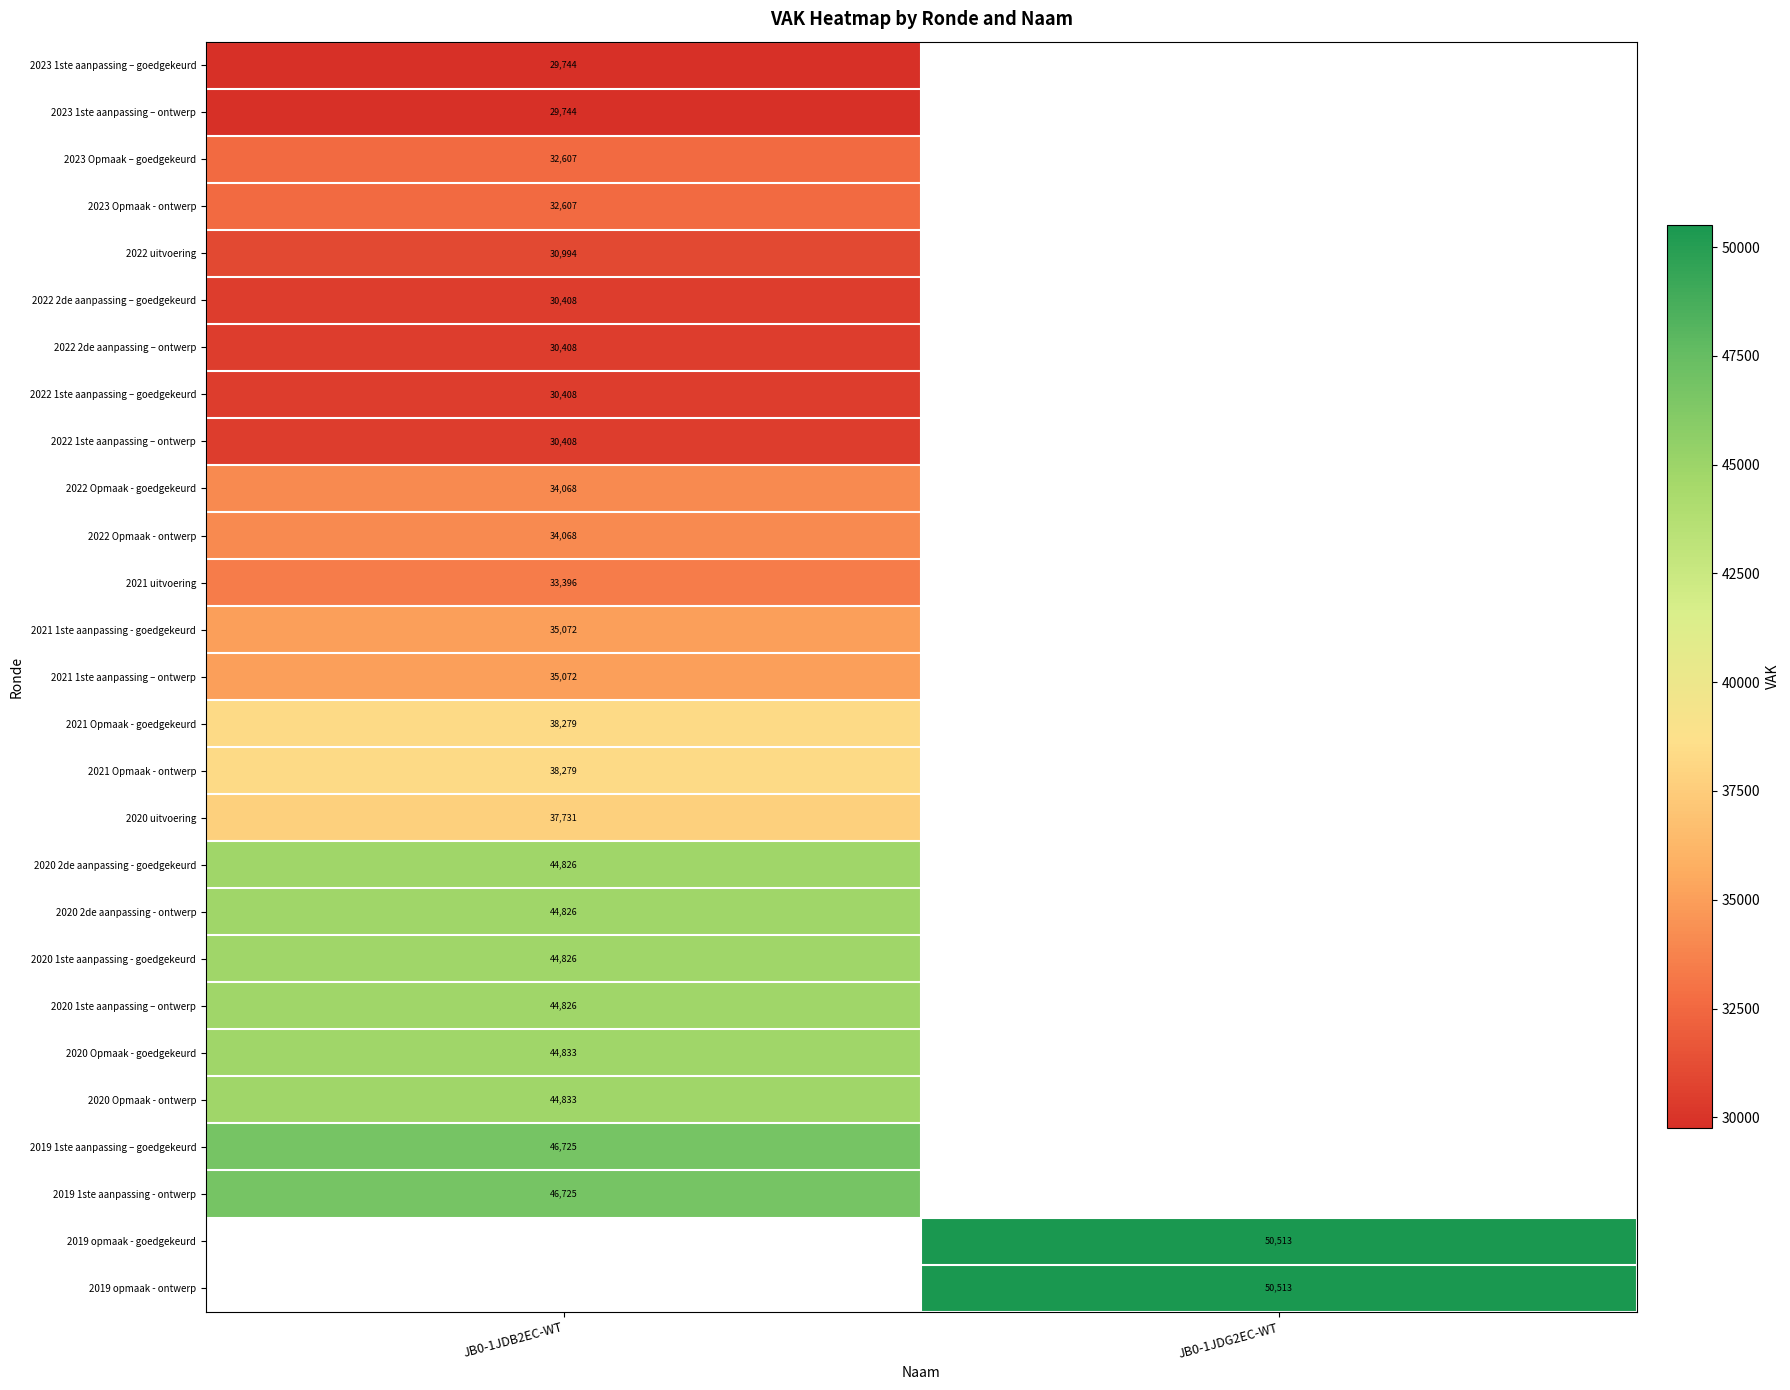

Count the number of categories in the chart.

2